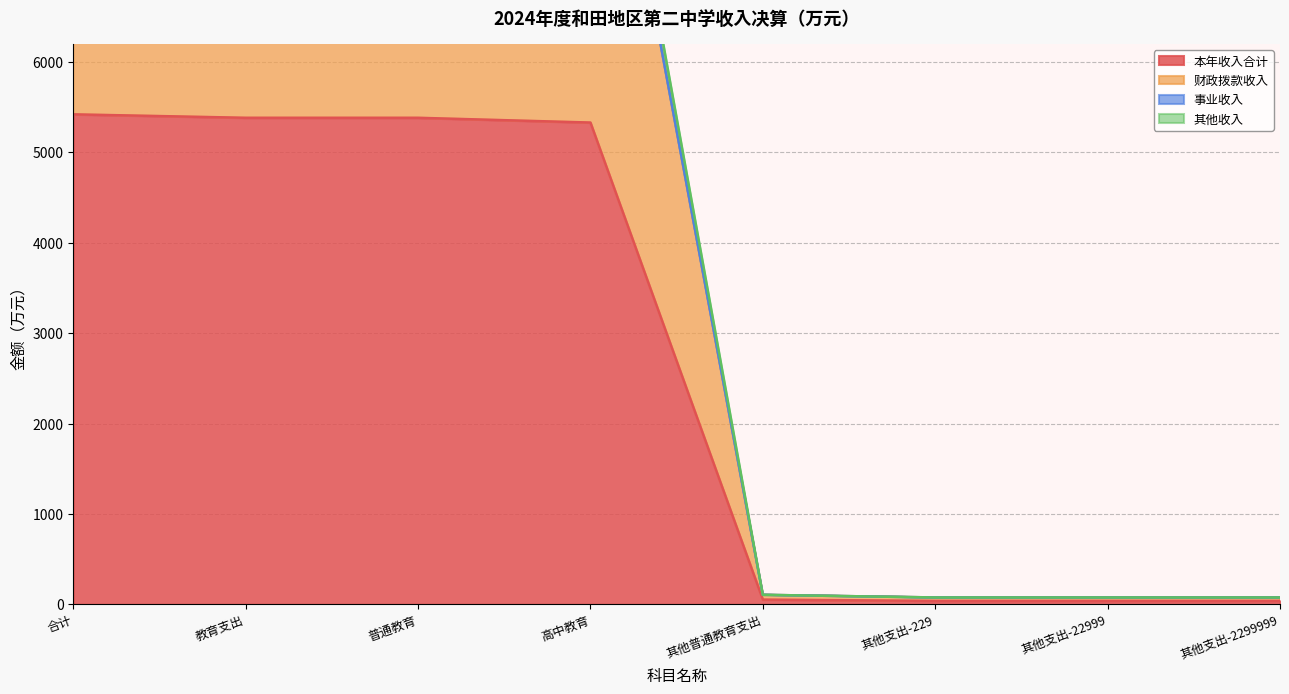

At which label is 其他收入 closest to 5459?

高中教育